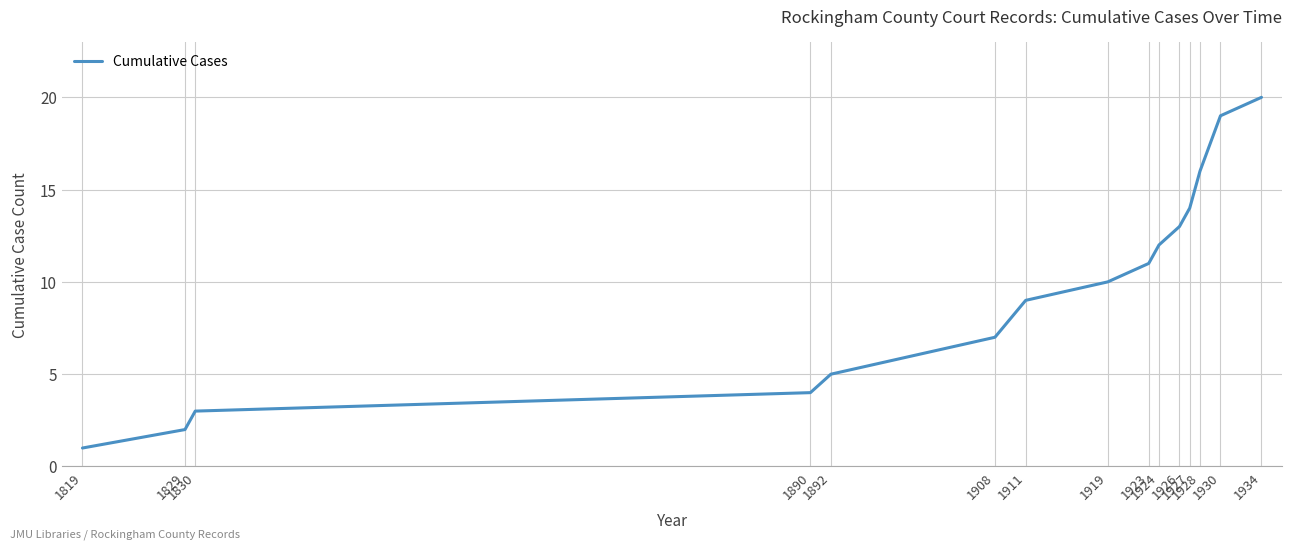

What is the maximum value shown in the chart?

20